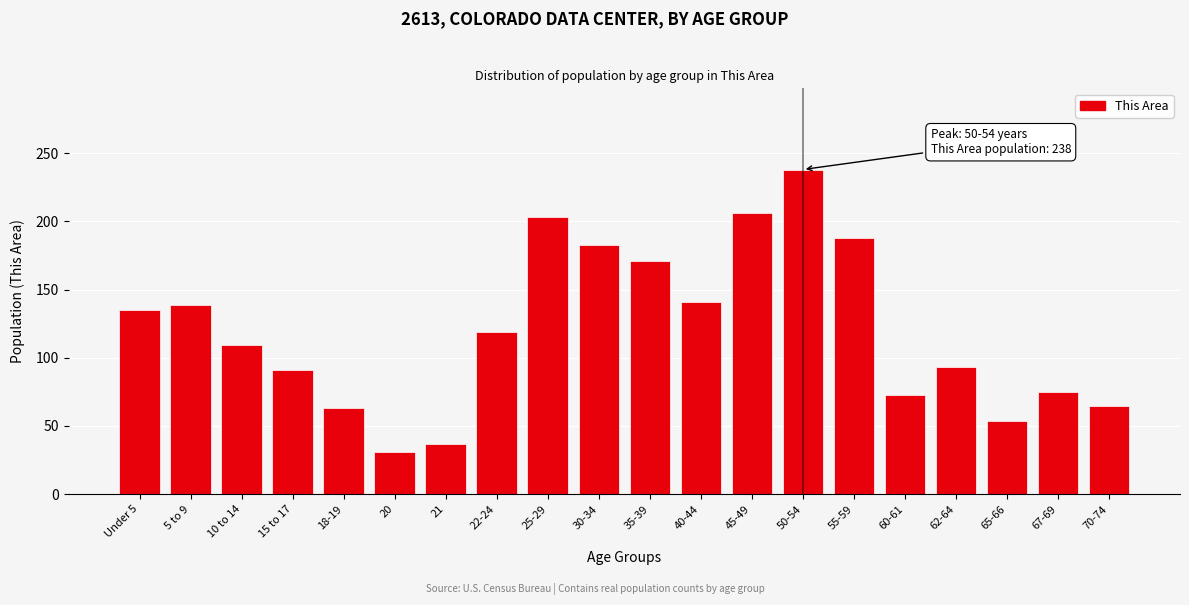

Reading right to left, what are all the values shown in this chart?

65	75	54	93	73	188	238	206	141	171	183	203	119	37	31	63	91	109	139	135